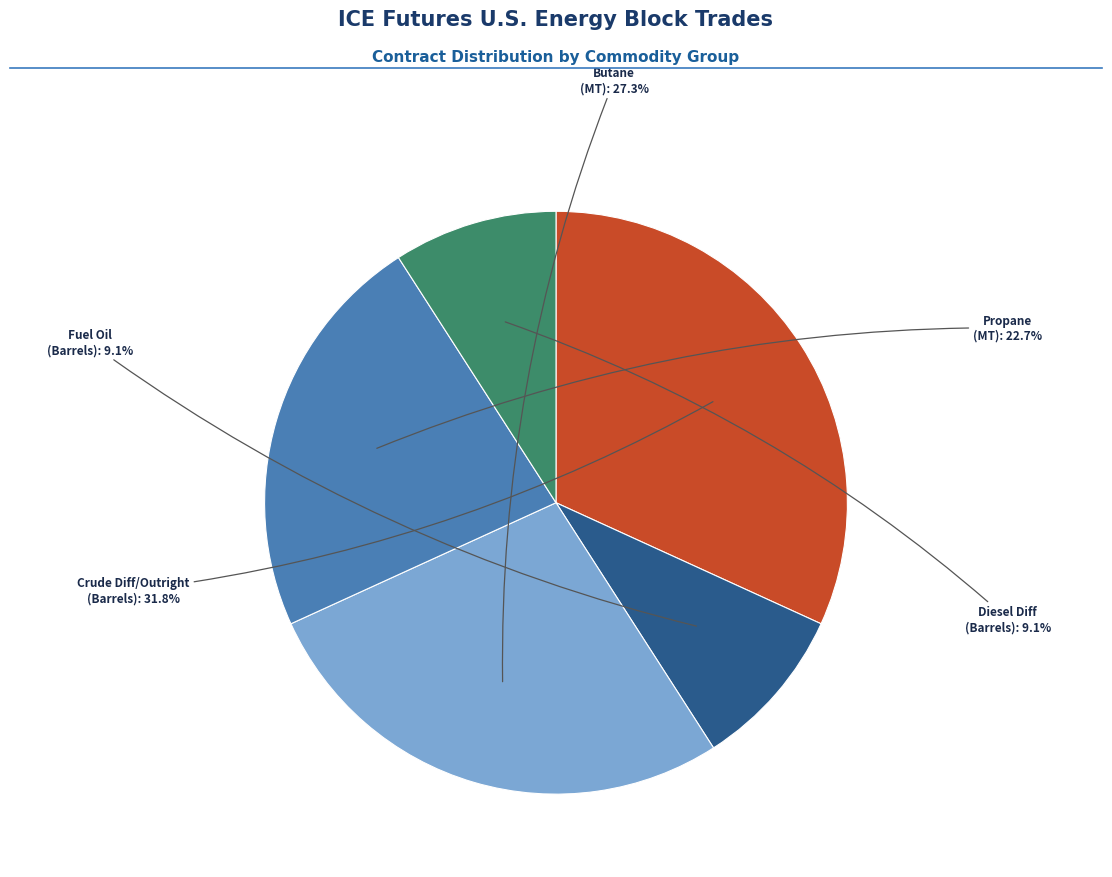

Is there any slice that represents more than half of the pie?

No